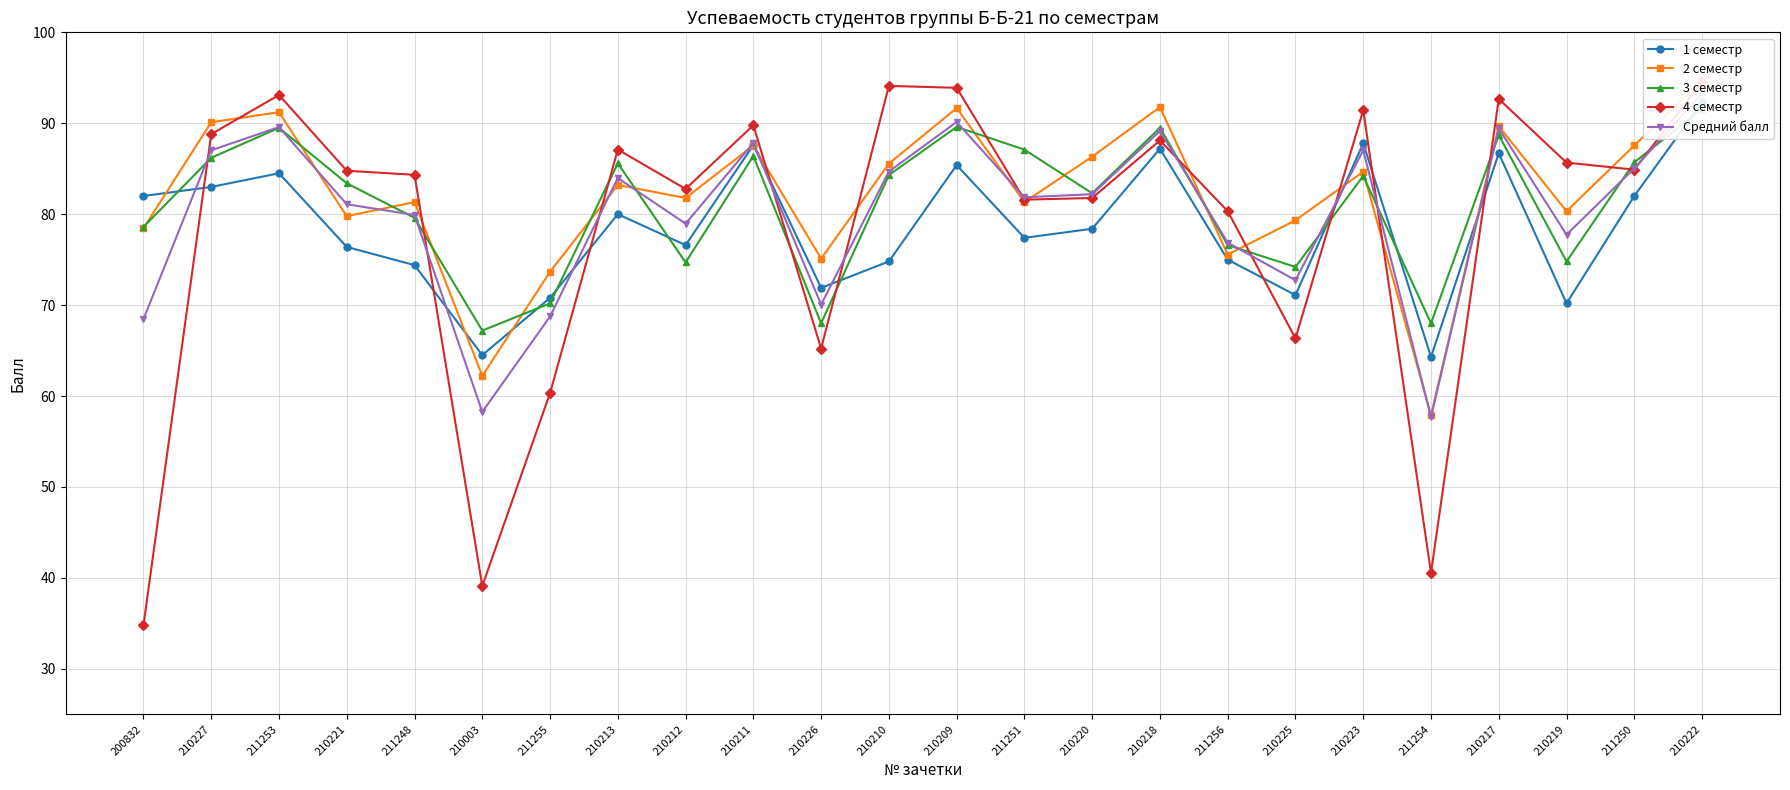

What are all the series names shown in the legend?

1 семестр, 2 семестр, 3 семестр, 4 семестр, Средний балл